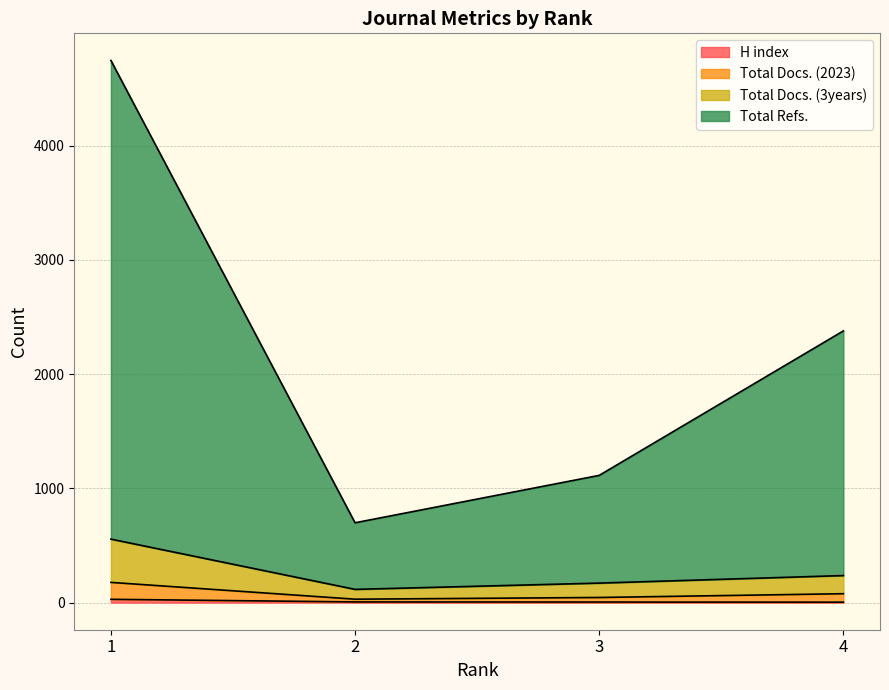

The Total Refs. series shows 68 at 3. True or false?

False